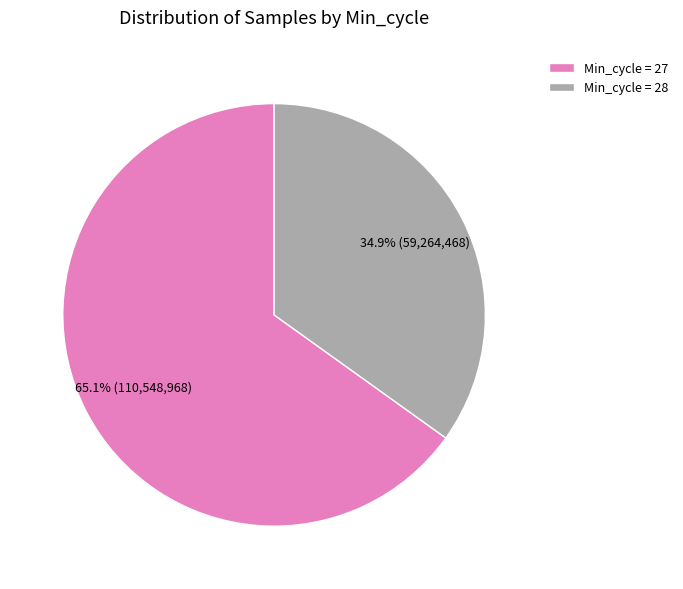

Does any single category account for the majority?

Yes